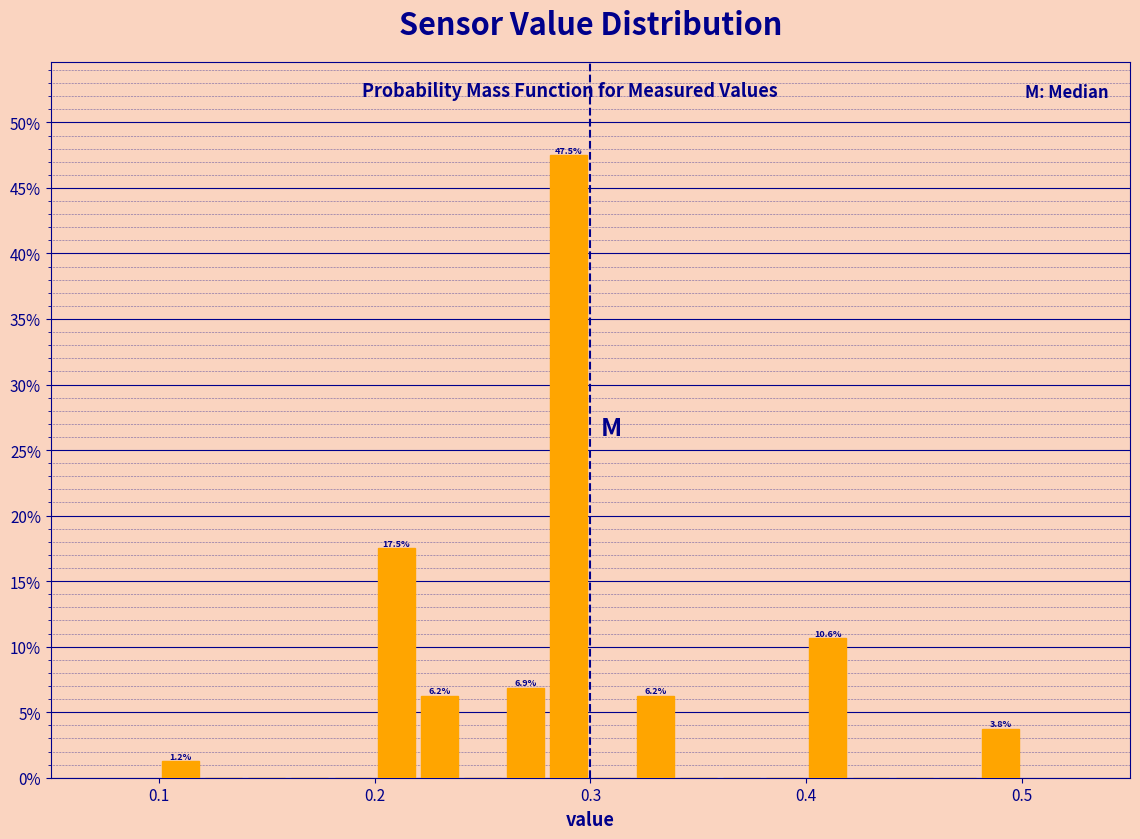

Around what value on the x-axis is the tallest bar? Give the approximate position of its centre, as read against the axis.

0.29